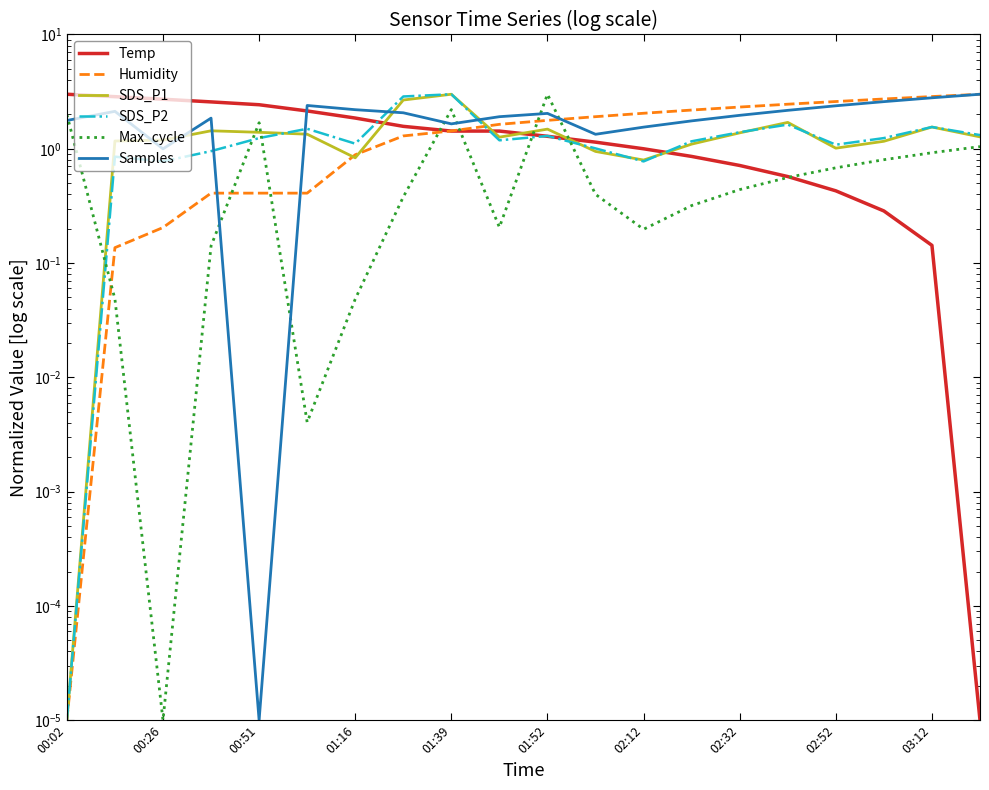

What is the sum of the Max_cycle values at 13 and 16?

1.0